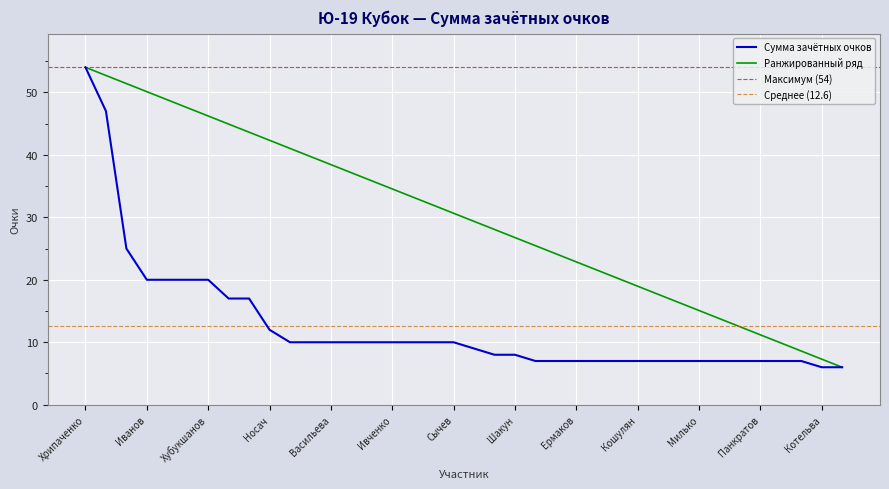

Is the value of Ранжированный ряд at Ермаков greater than the value of Сумма зачётных очков at Ермаков?

Yes